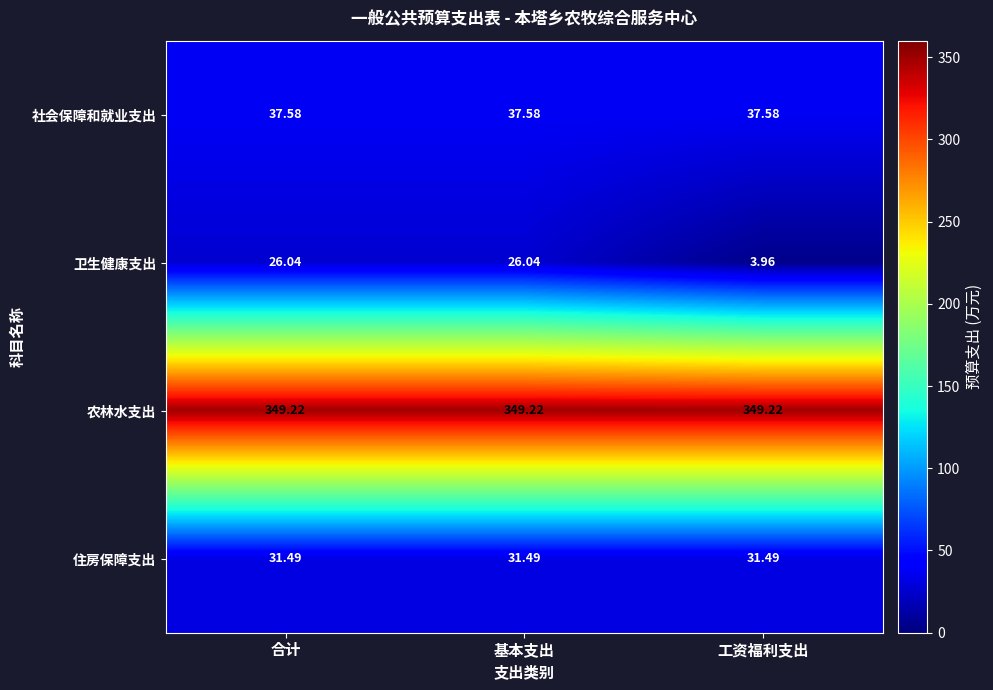

At which category is the sum across all series the highest?

合计